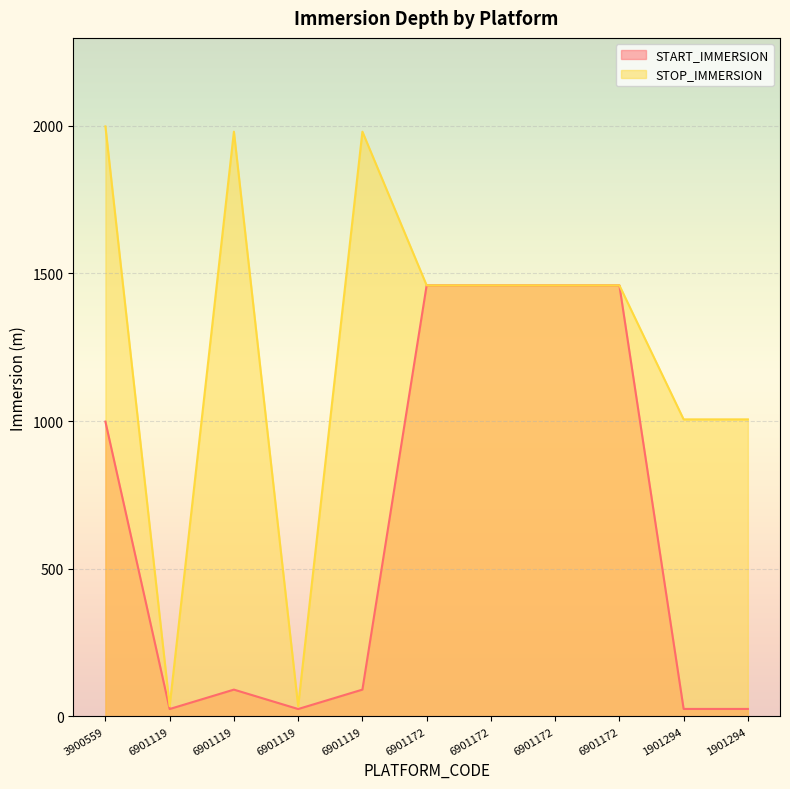

How many data points in STOP_IMMERSION are less than 1459?

4